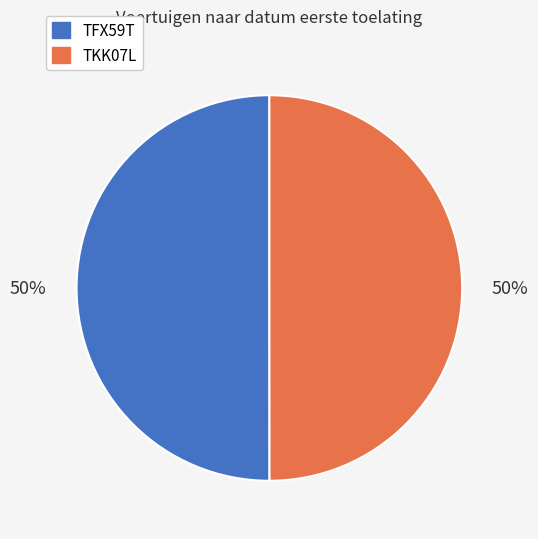

What is the ratio of the value at TKK07L to the value at TFX59T?

1.0